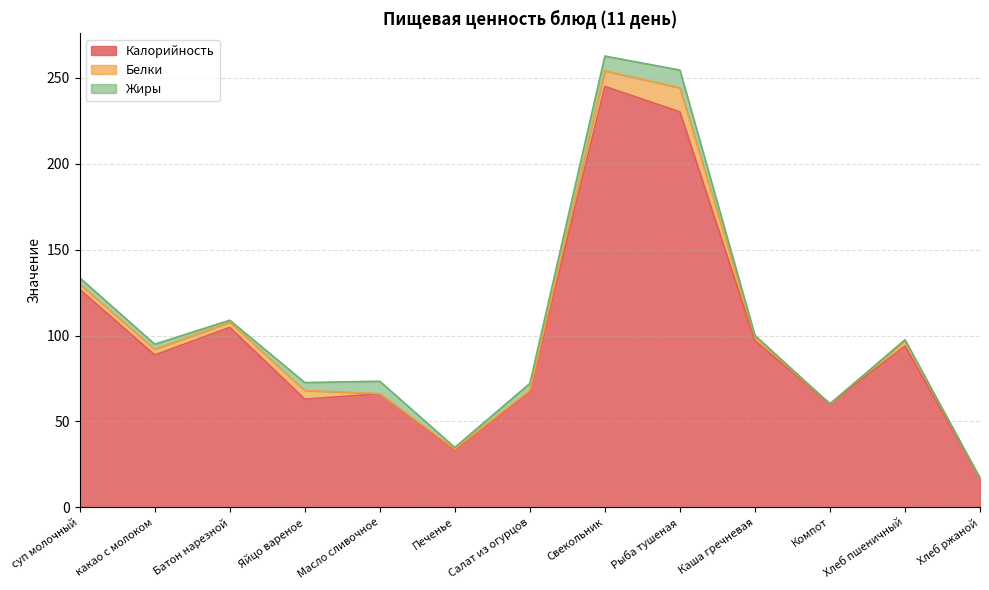

What is the difference between the highest and lowest values at какао с молоком?

85.8